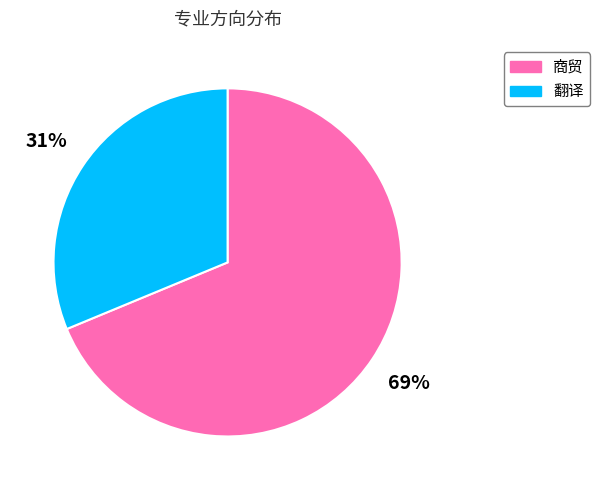

What is the largest slice in the pie chart?

商贸